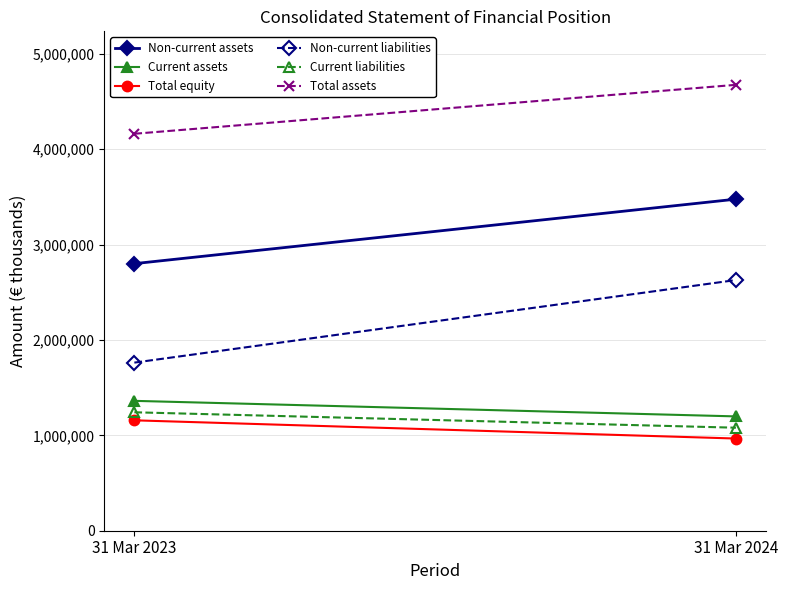

How many series are shown in this chart?

6